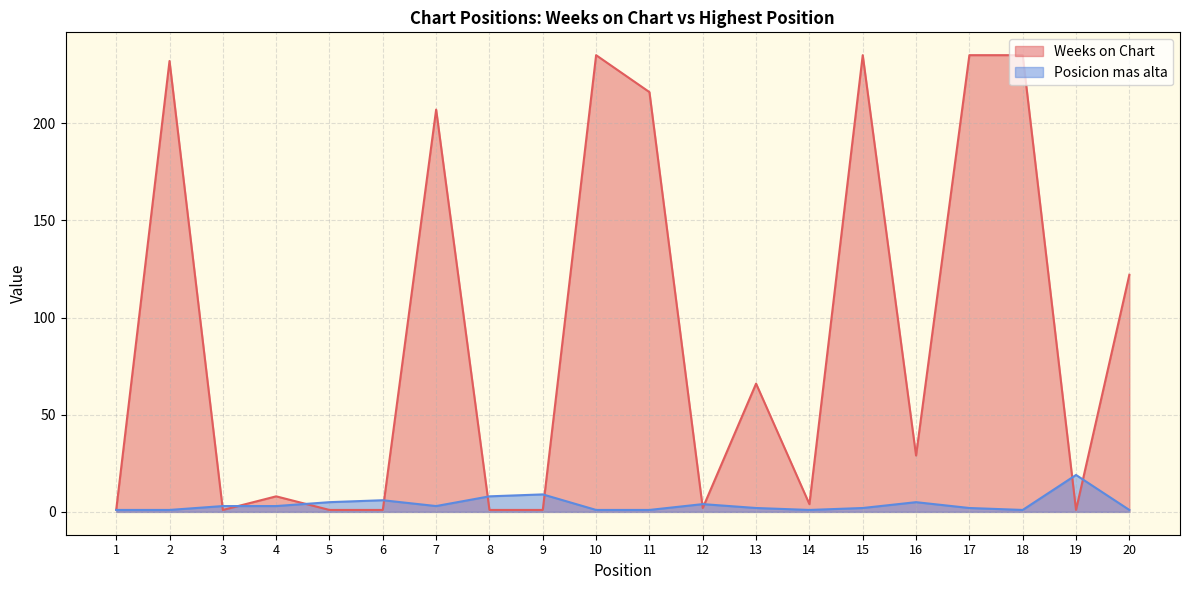

Is it true that Posicion mas alta equals 11 at 8?

False